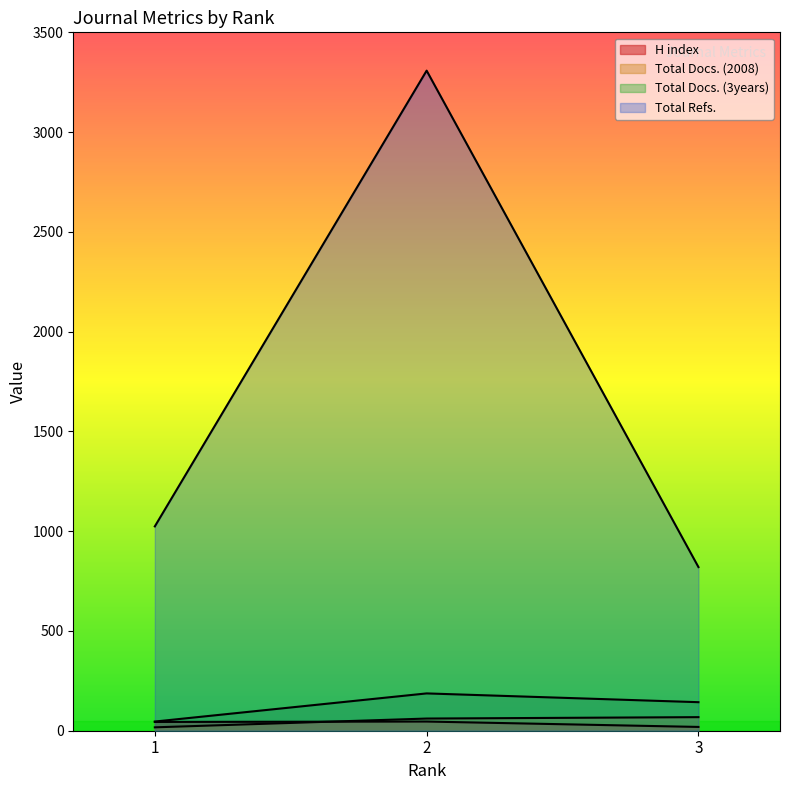

What is the total value across all series at 2?

3602